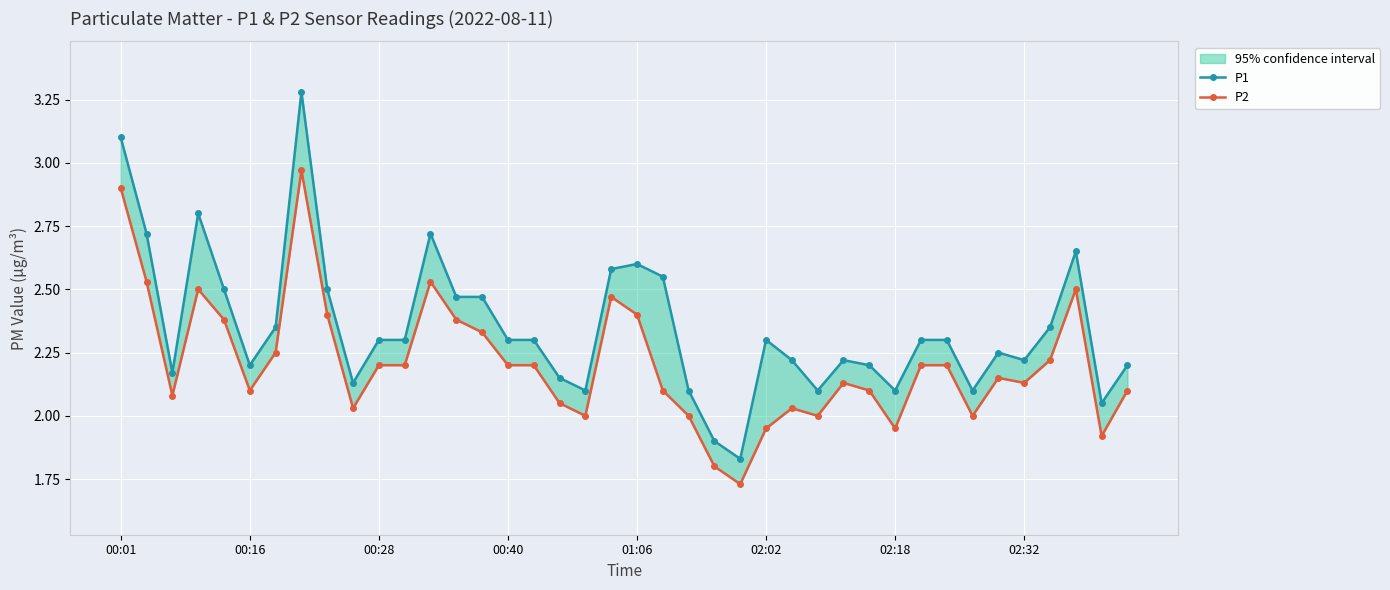

True or false: P2 and P1 cross at least once.

False